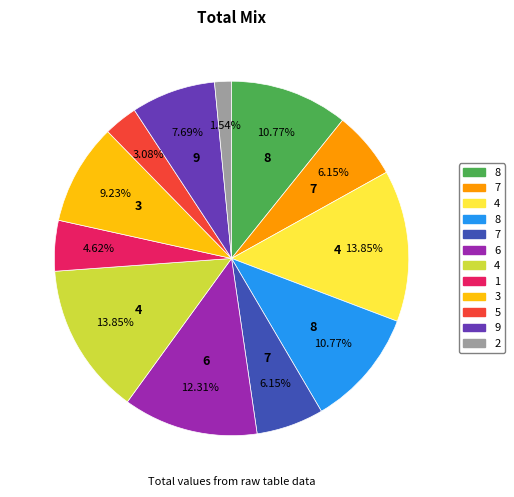

Does any single category account for the majority?

No